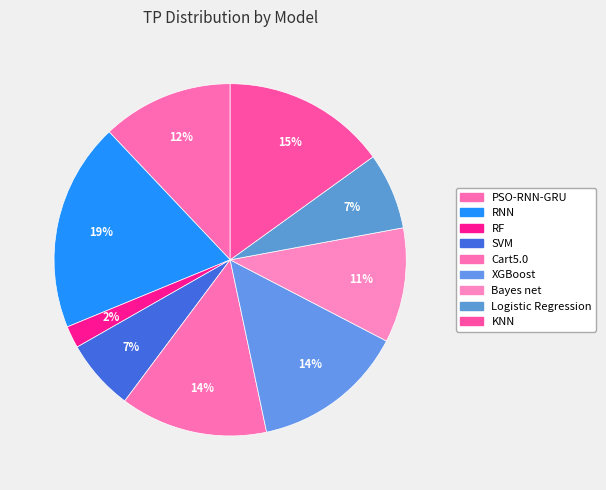

How many segments does this pie chart have?

9